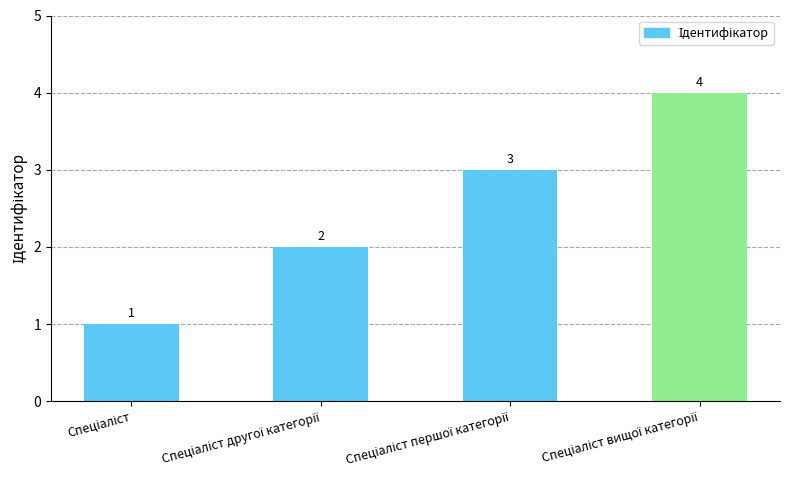

What is the greatest value displayed?

4